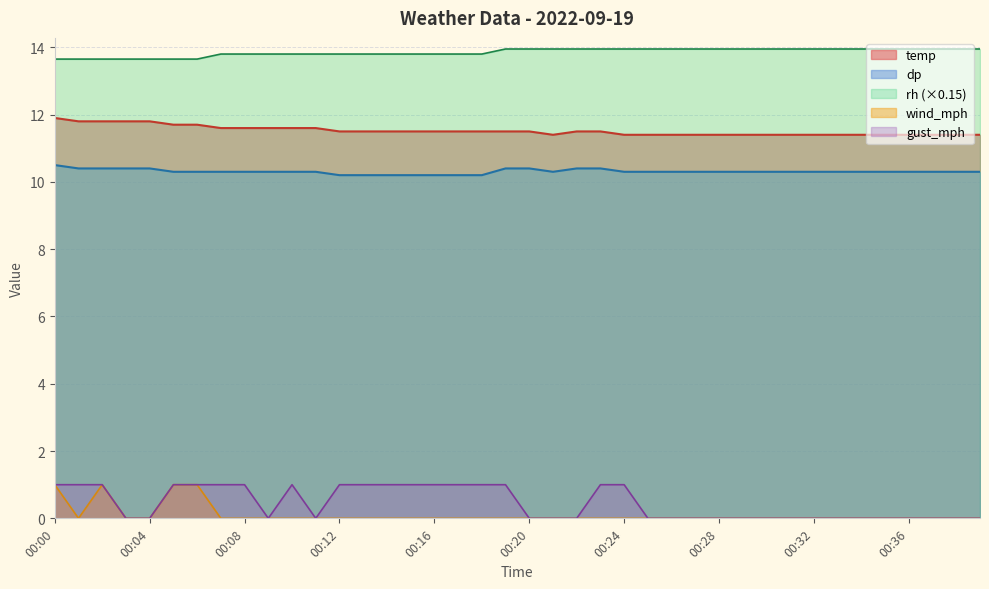

List the labels in order of dp value, smallest first.

00:12, 00:13, 00:14, 00:15, 00:16, 00:17, 00:18, 00:05, 00:06, 00:07, 00:08, 00:09, 00:10, 00:11, 00:21, 00:24, 00:25, 00:26, 00:27, 00:28, 00:29, 00:30, 00:31, 00:32, 00:33, 00:34, 00:35, 00:36, 00:37, 00:38, 00:39, 00:01, 00:02, 00:03, 00:04, 00:19, 00:20, 00:22, 00:23, 00:00